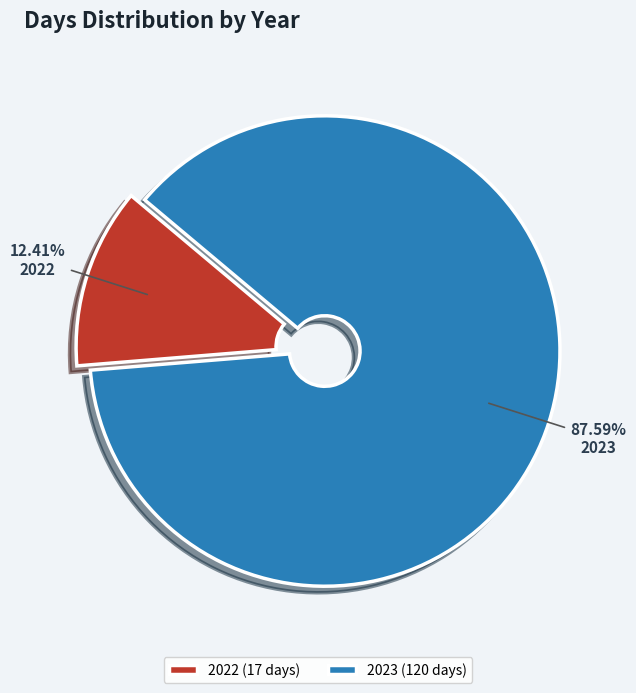

To the nearest percent, what portion does 2022 represent?

12%